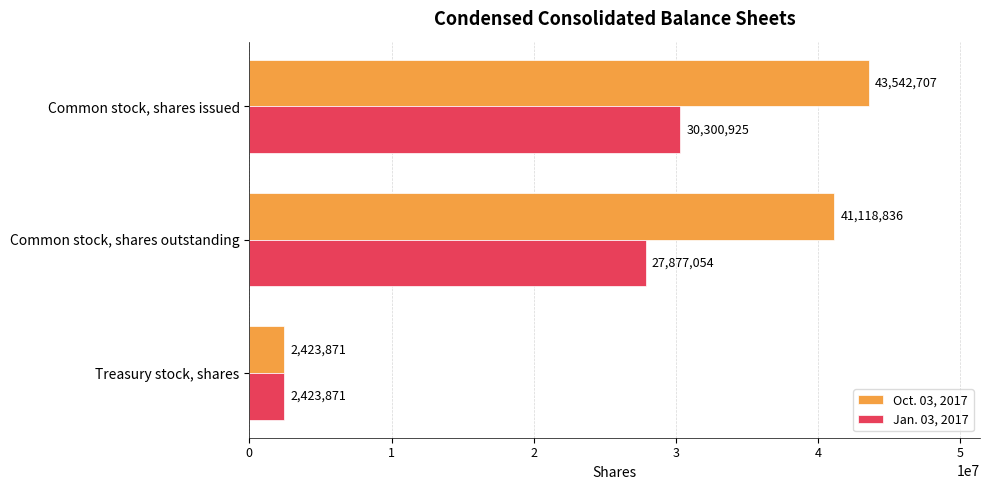

Is it true that Jan. 03, 2017 equals 19461280 at Common stock, shares issued?

False